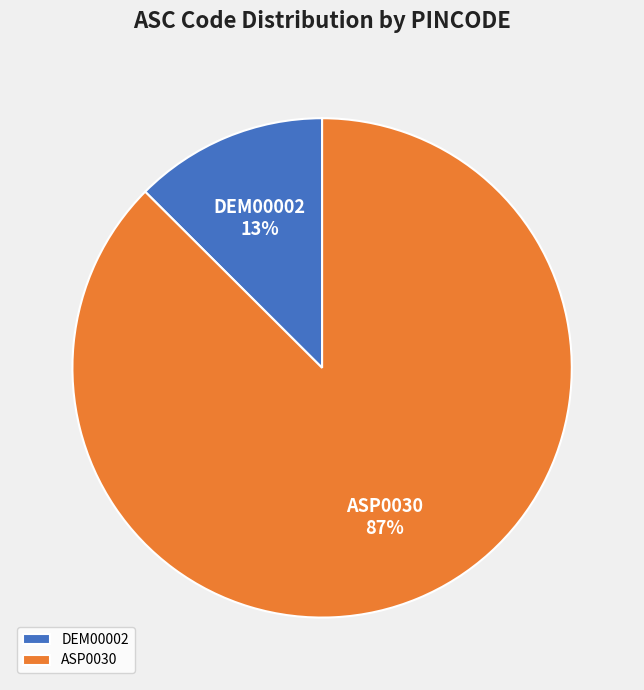

Which has a higher value, ASP0030 or DEM00002?

ASP0030